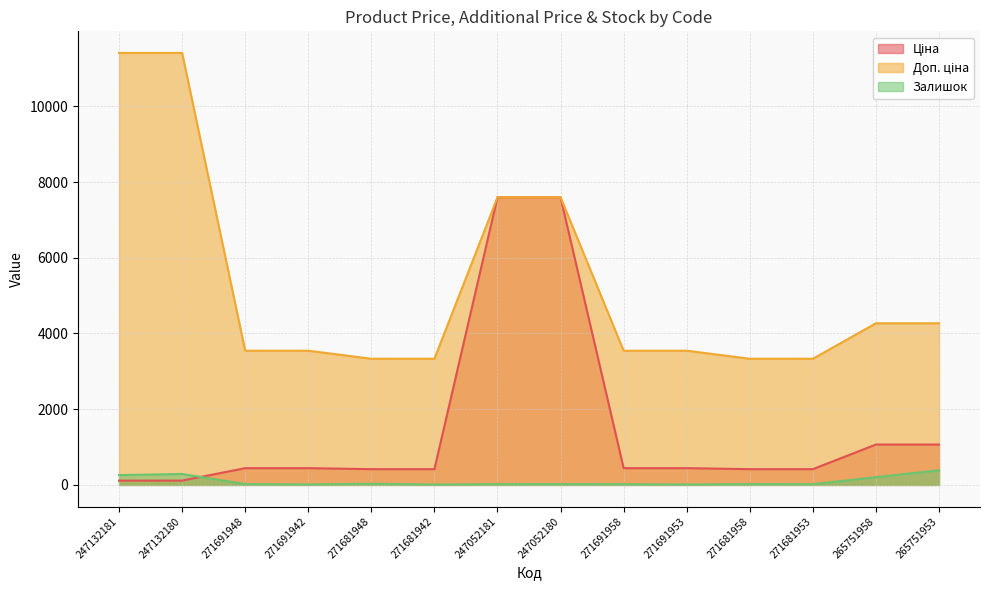

Which category has the lowest value in the Ціна series?

247132181